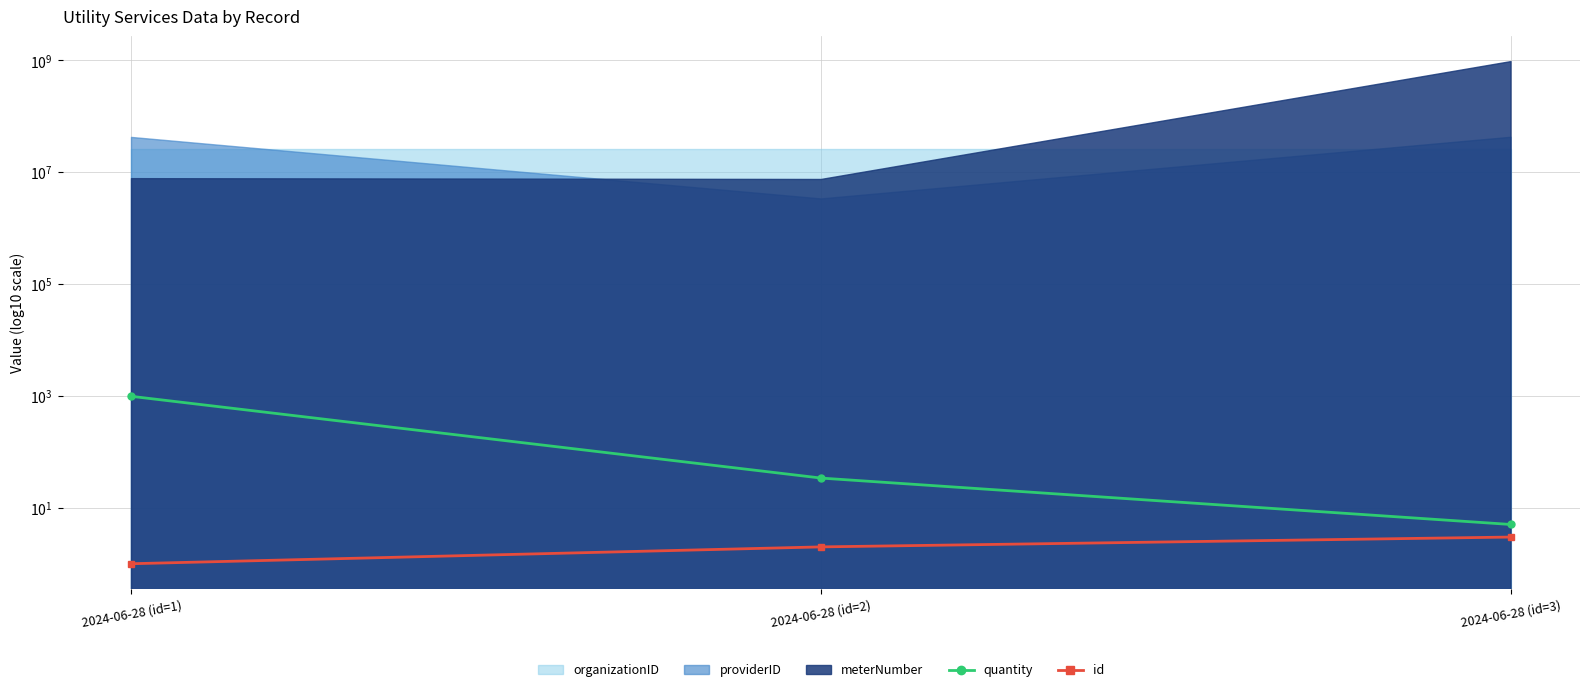

Which category has the highest value in the id series?

2024-06-28 (id=3)